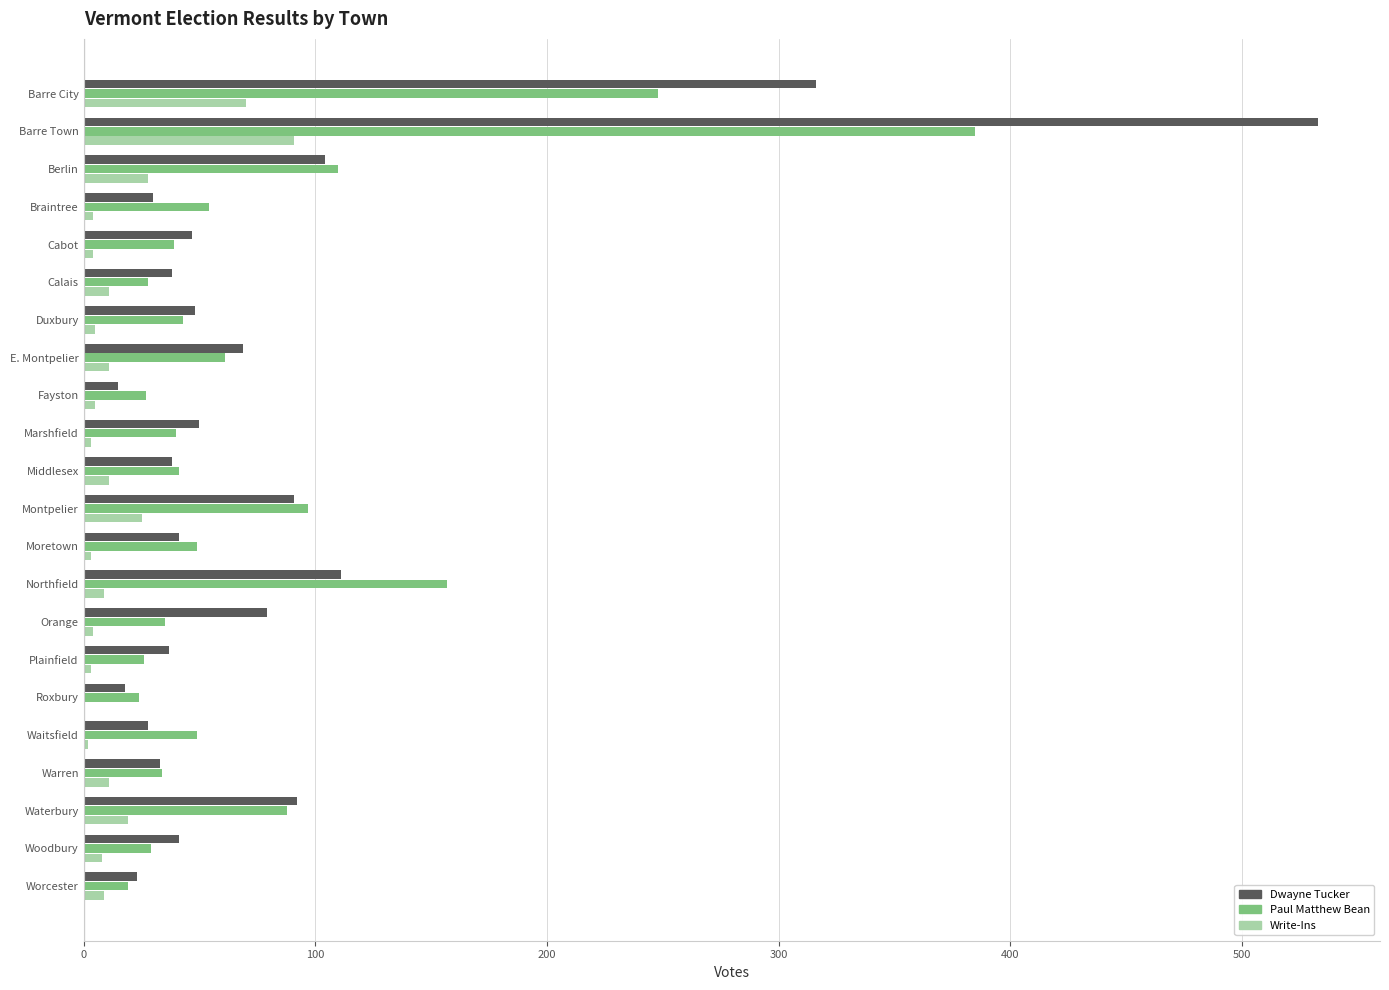

Is it true that Dwayne Tucker equals 488 at Barre City?

False